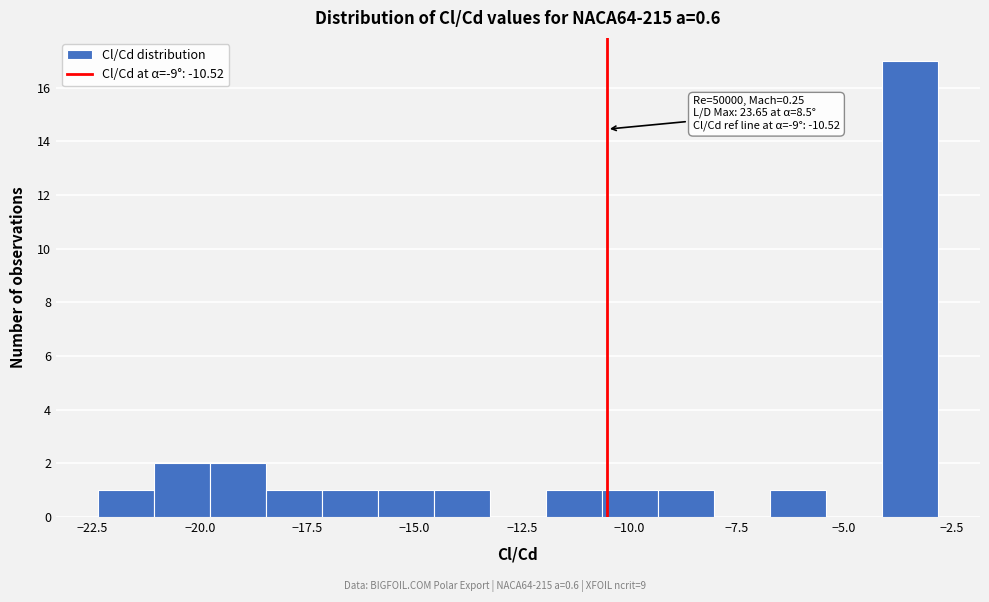

Read against the x-axis, roughly where is the centre of the tallest bar?

-3.5